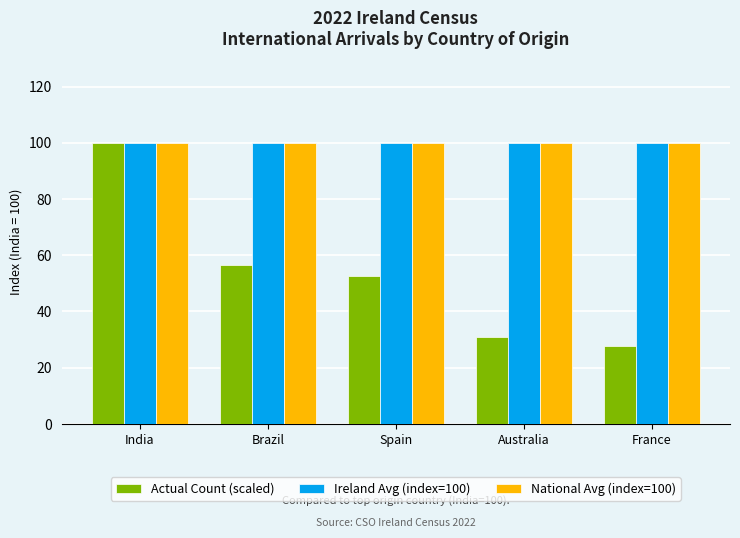

Between India and Brazil, which series saw the biggest shift?

Actual Count (scaled)